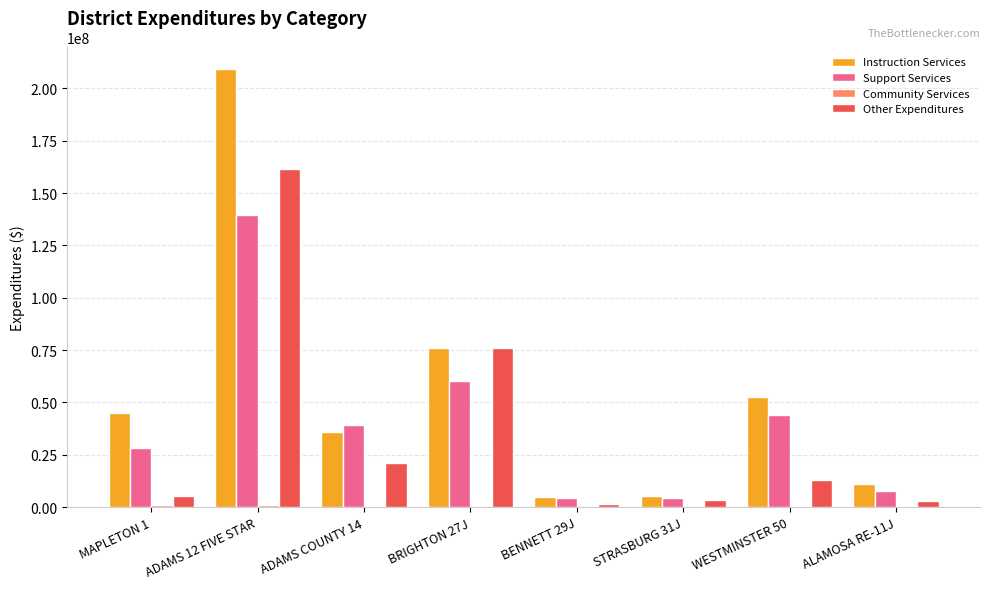

At which category is the sum across all series the highest?

ADAMS 12 FIVE STAR